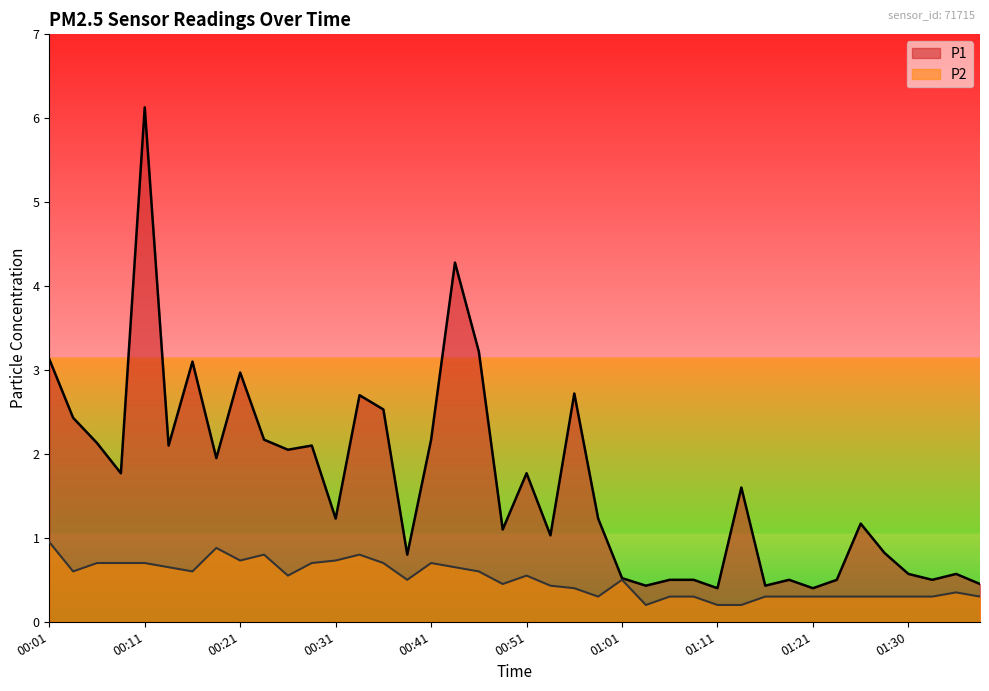

The value of P2 at 00:13 is 1.0. True or false?

False